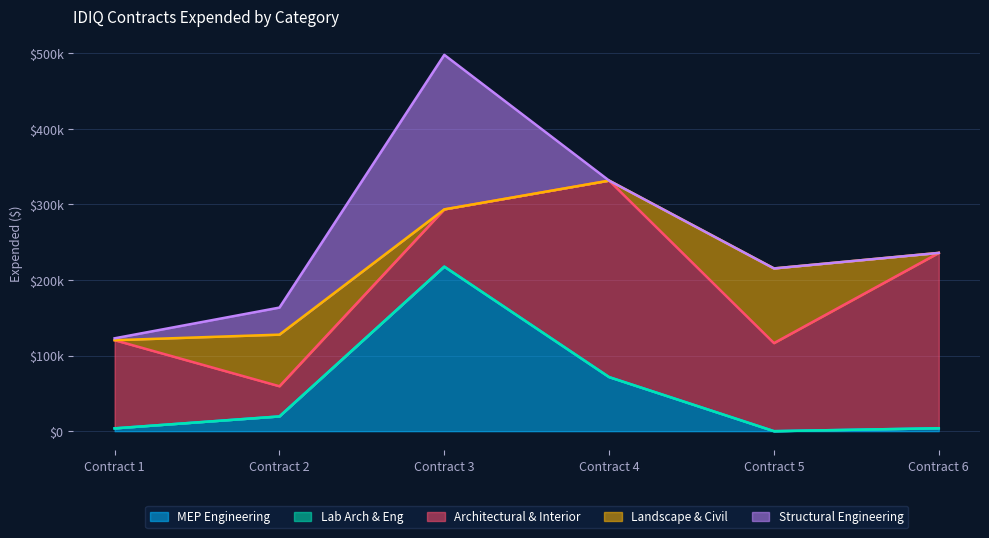

Which series has the largest range (max minus min)?

Architectural & Interior